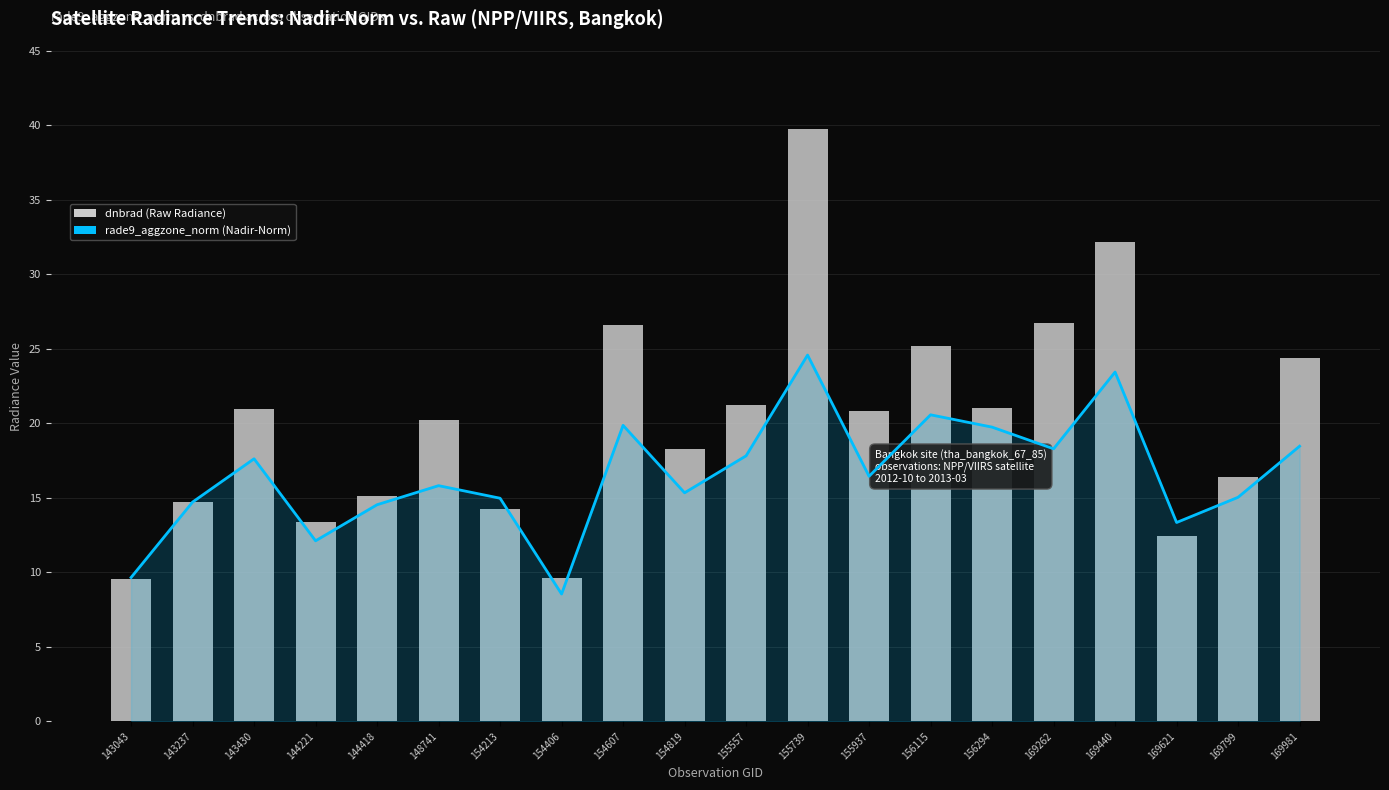

What is the ratio of the value at 143043 to the value at 154607?

0.4